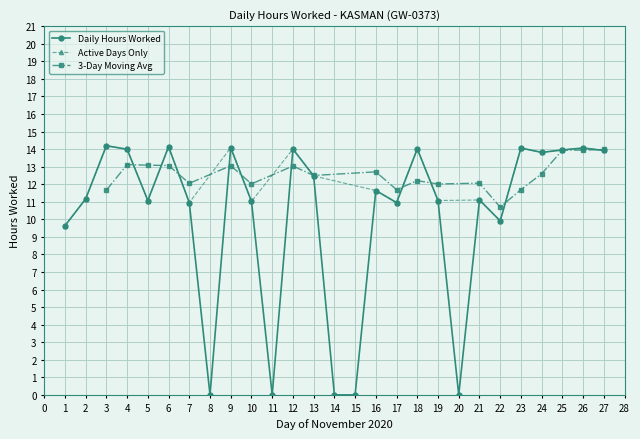

At which category does the chart reach its peak across all series?

3